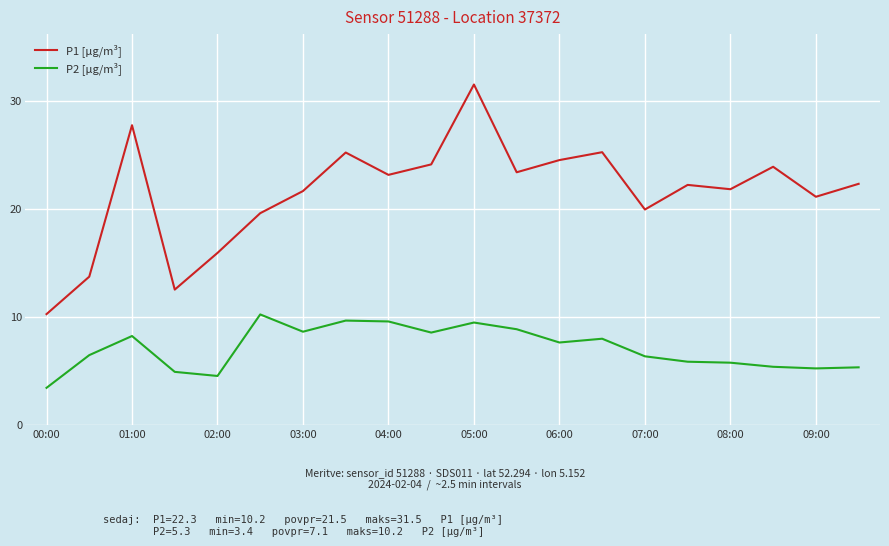

True or false: P2 [µg/m³] and P1 [µg/m³] intersect in this chart.

False